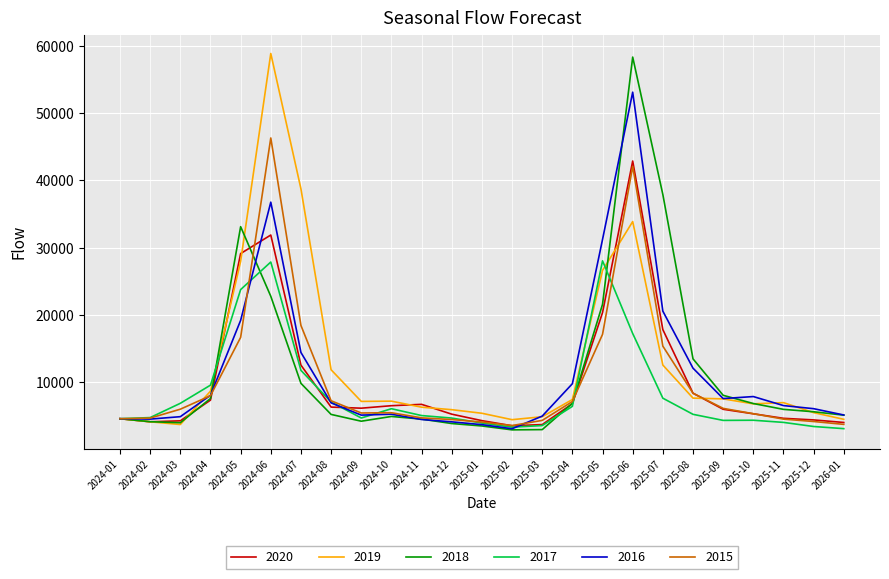

True or false: 2018 has more than 2 points higher than both neighbors.

True